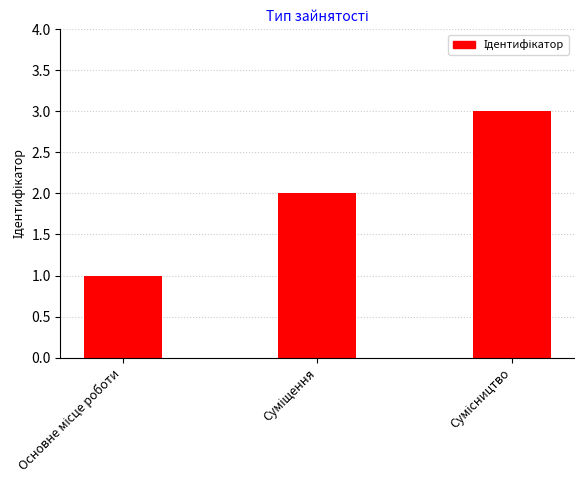

What is the greatest value displayed?

3